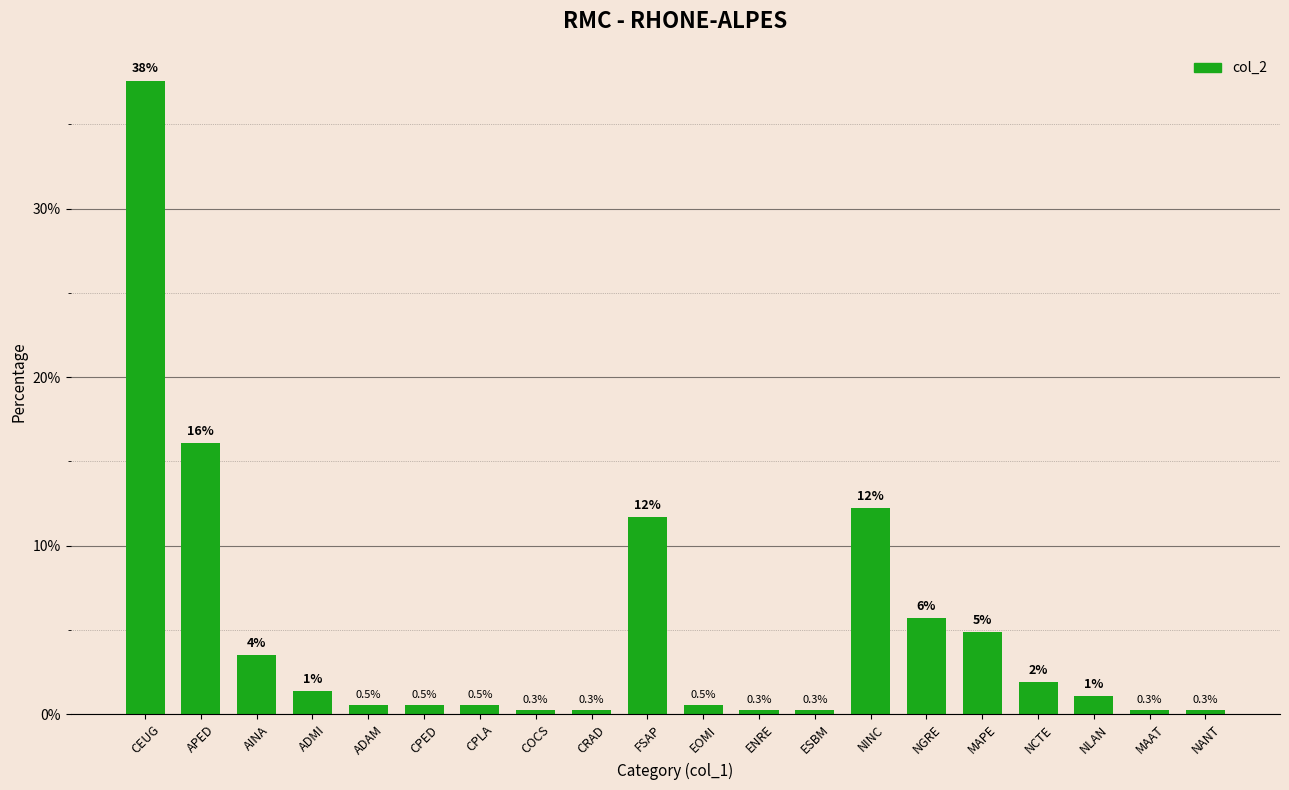

True or false: the data shows 5.8 at AINA.

False